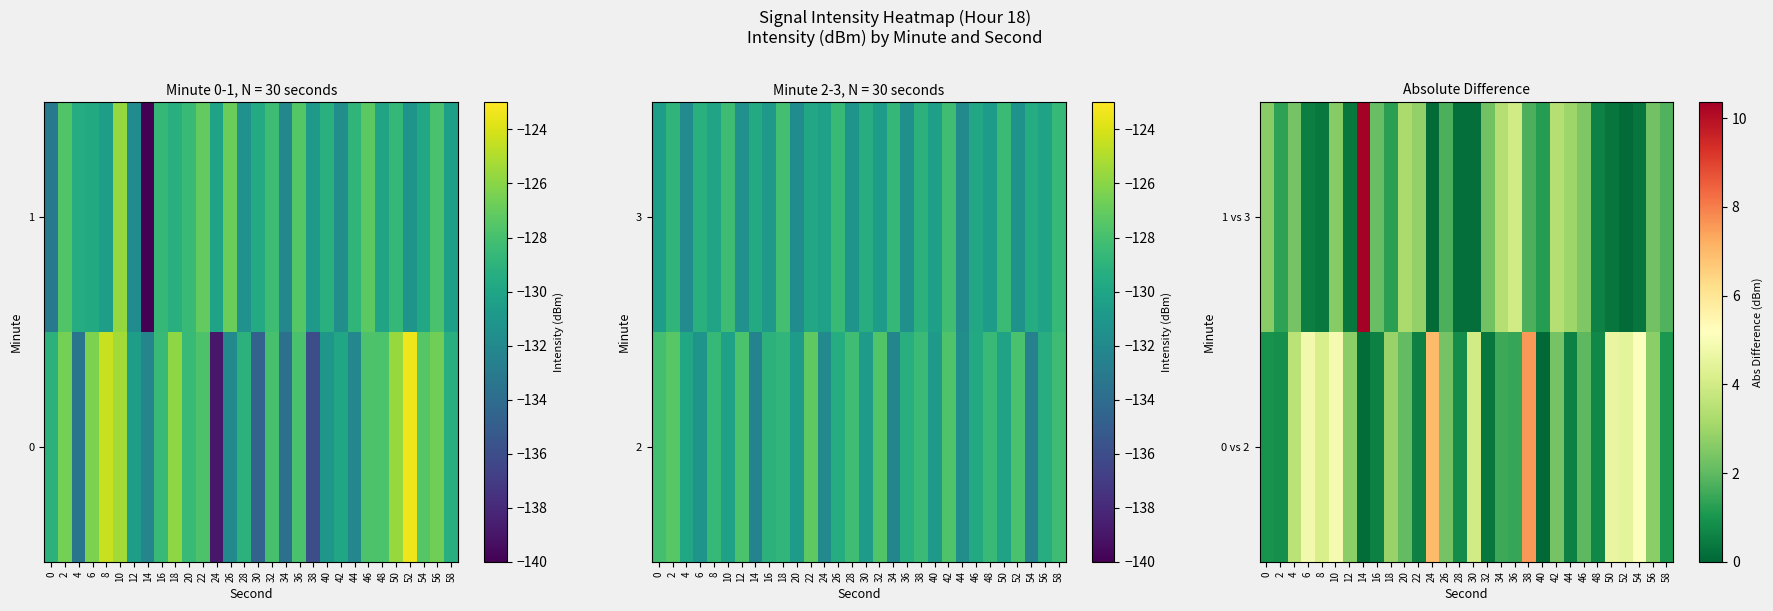

Reading left to right, extract all data points from this chart.

0 vs 2: 0=1.0	2=0.9	4=3.5	6=4.8	8=4.2	10=4.9	12=2.7	14=0.1	16=0.5	18=2.9	20=2.0	22=0.6	24=7.0	26=2.3	28=0.8	30=4.0	32=0.3	34=1.5	36=1.4	38=7.6	40=0.1	42=2.3	44=0.5	46=2.0	48=0.7	50=4.6	52=4.5	54=5.1	56=2.7	58=1.1
1 vs 3: 0=2.7	2=1.3	4=2.3	6=0.5	8=0.4	10=2.6	12=0.4	14=10.4	16=2.1	18=1.3	20=3.2	22=2.8	24=0.1	26=1.7	28=0.2	30=0.2	32=2.3	34=3.4	36=4.0	38=1.7	40=1.2	42=3.4	44=3.0	46=2.5	48=0.6	50=0.3	52=0.1	54=0.3	56=2.3	58=1.8